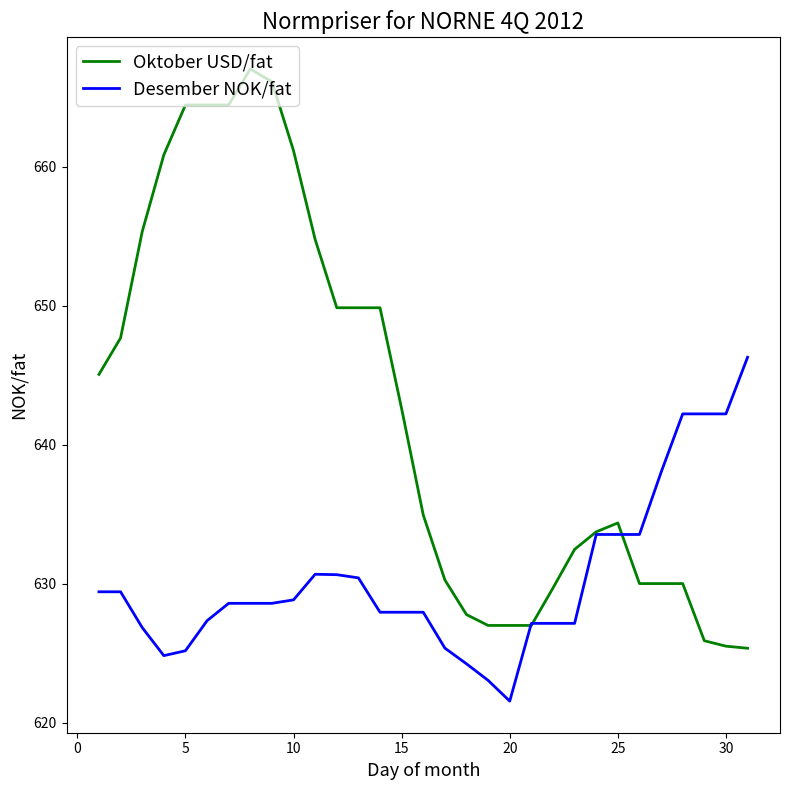

Rank the series by their average value, from lowest to highest.

Desember NOK/fat, Oktober USD/fat